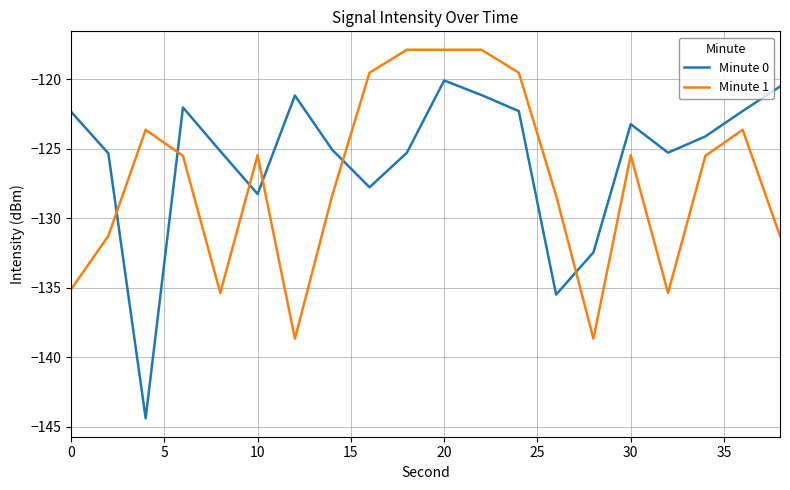

Which series has the largest total across all categories?

Minute 0